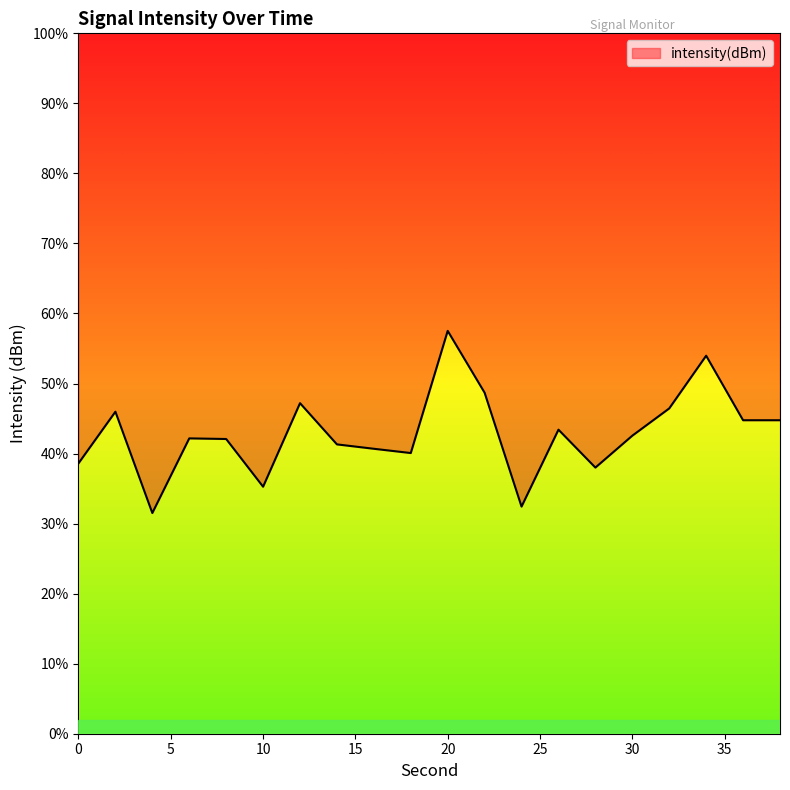

What is the average value?

-111.4